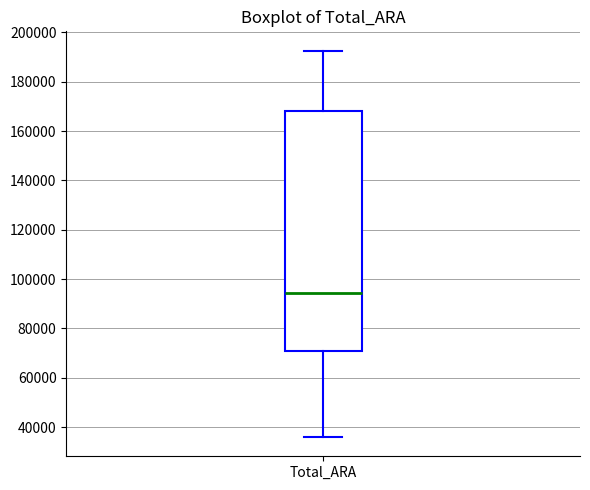

Transcribe this box plot: give where the median line is, the range the box spans, and where the two whiskers end, as read against the y-axis. The values are not printed on the chart, so give them approximately, as read against the axis.

median 94000, box 70000 to 168000, whiskers 36000 to 192000